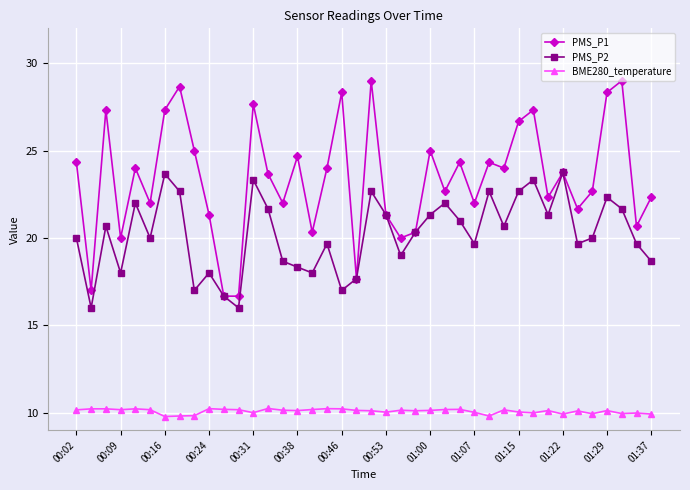

What is the value of the PMS_P1 point at the 5th from the left?

24.0